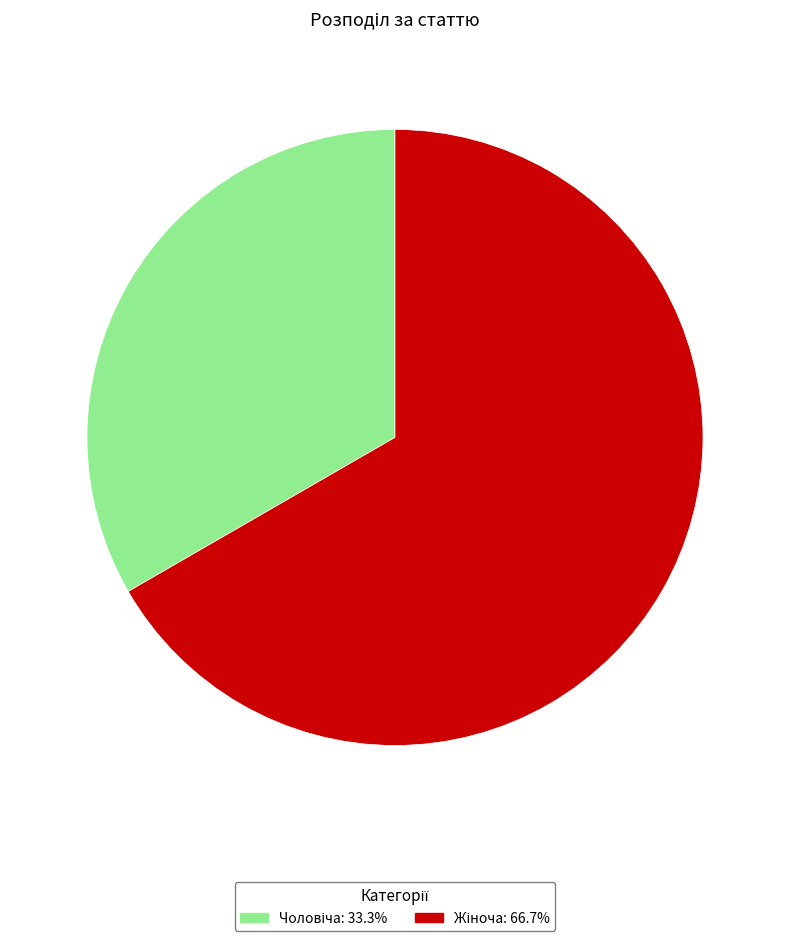

Does any single category account for the majority?

Yes